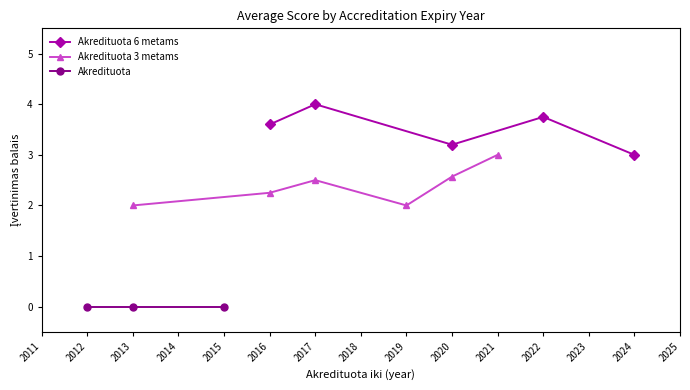

How many lines are shown in the chart?

3